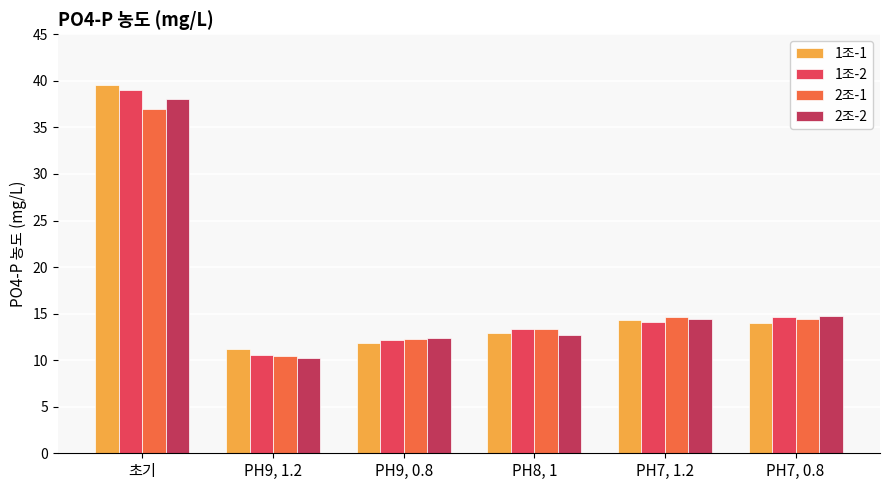

What is the average value of the 1조-2 series?

17.3